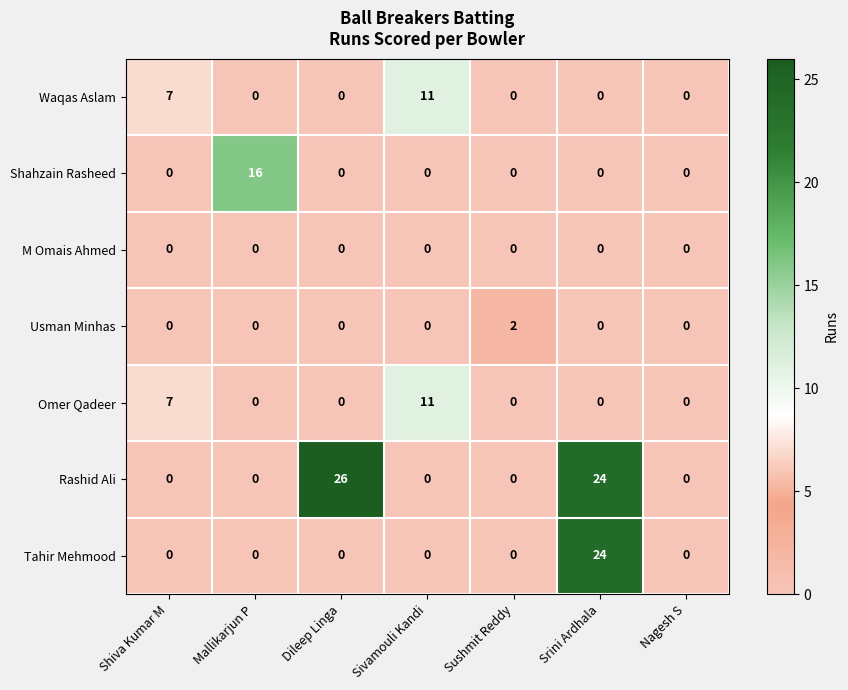

The value of Shahzain Rasheed at Mallikarjun P is 8. True or false?

False